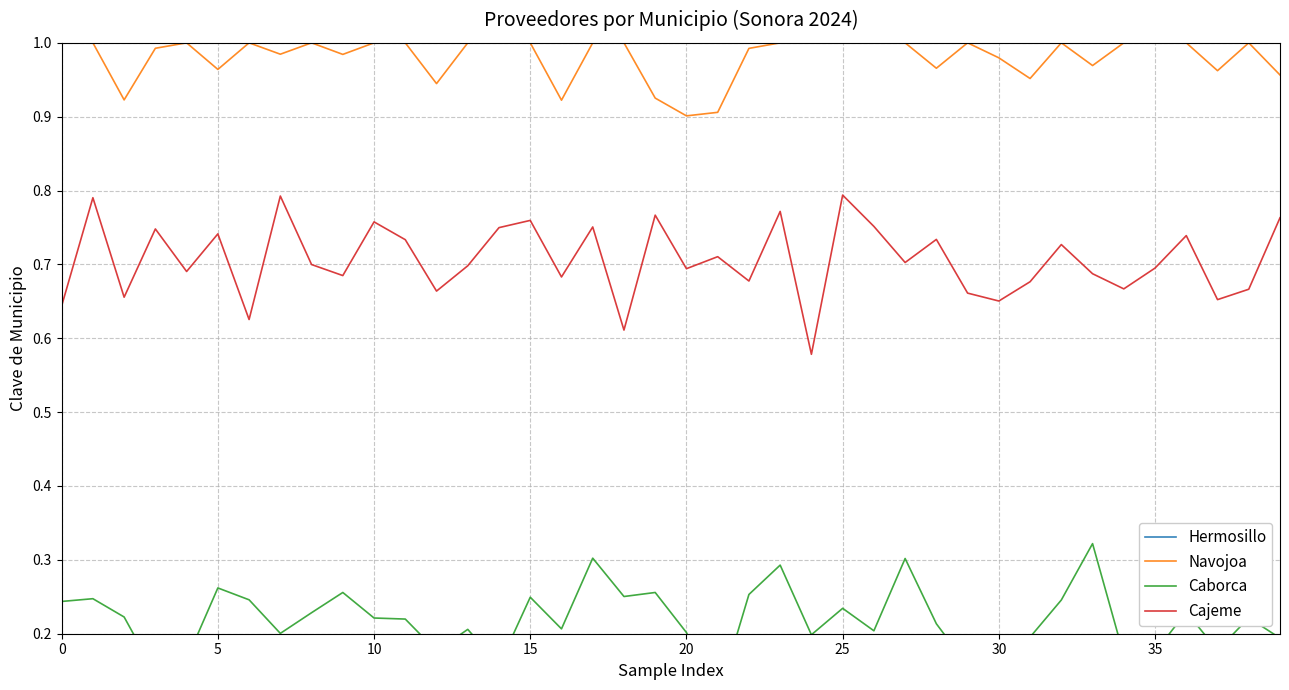

Which series has the largest total across all categories?

Navojoa